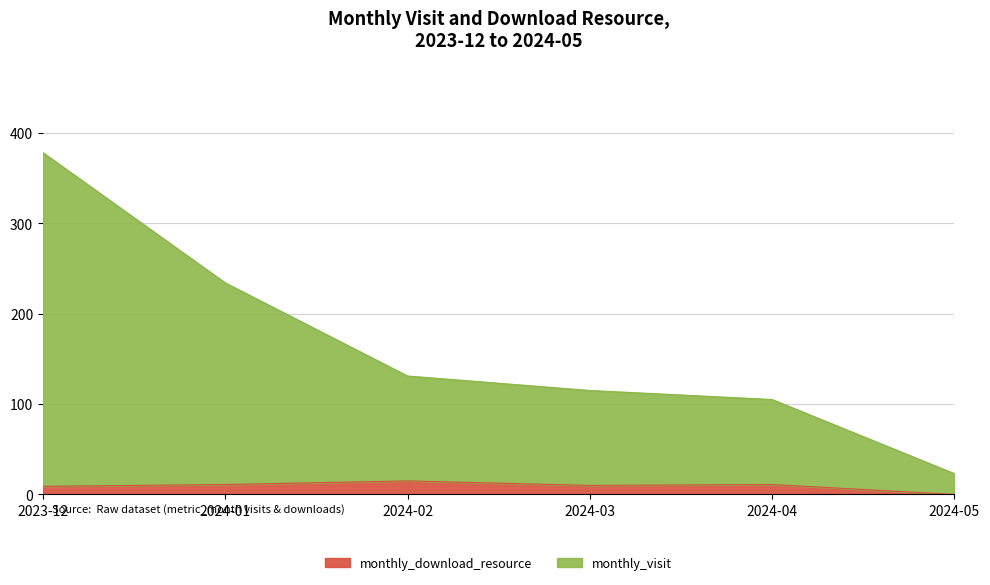

Which series has the largest range (max minus min)?

monthly_visit